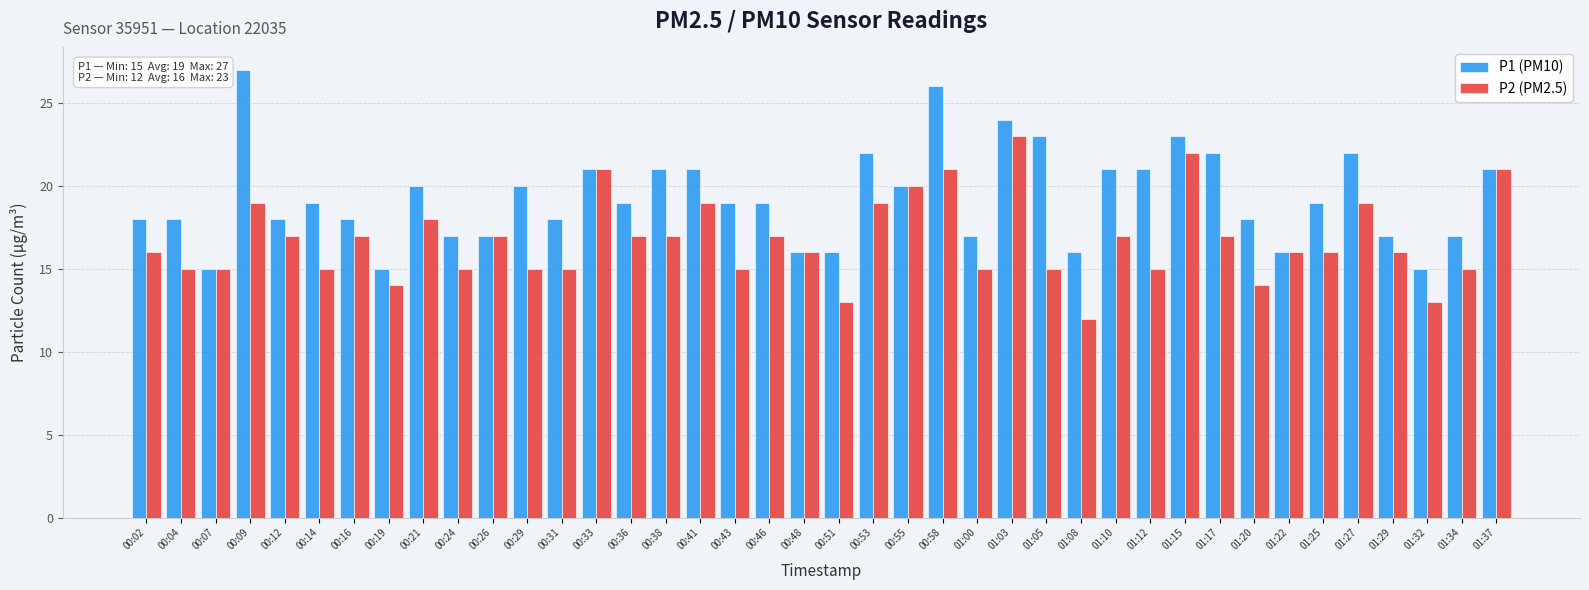

The P1 (PM10) series shows 4 at 00:29. True or false?

False